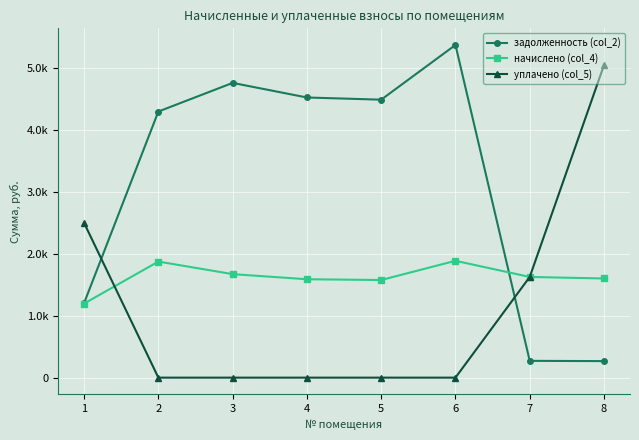

Is this an area chart (filled region under the line)?

No